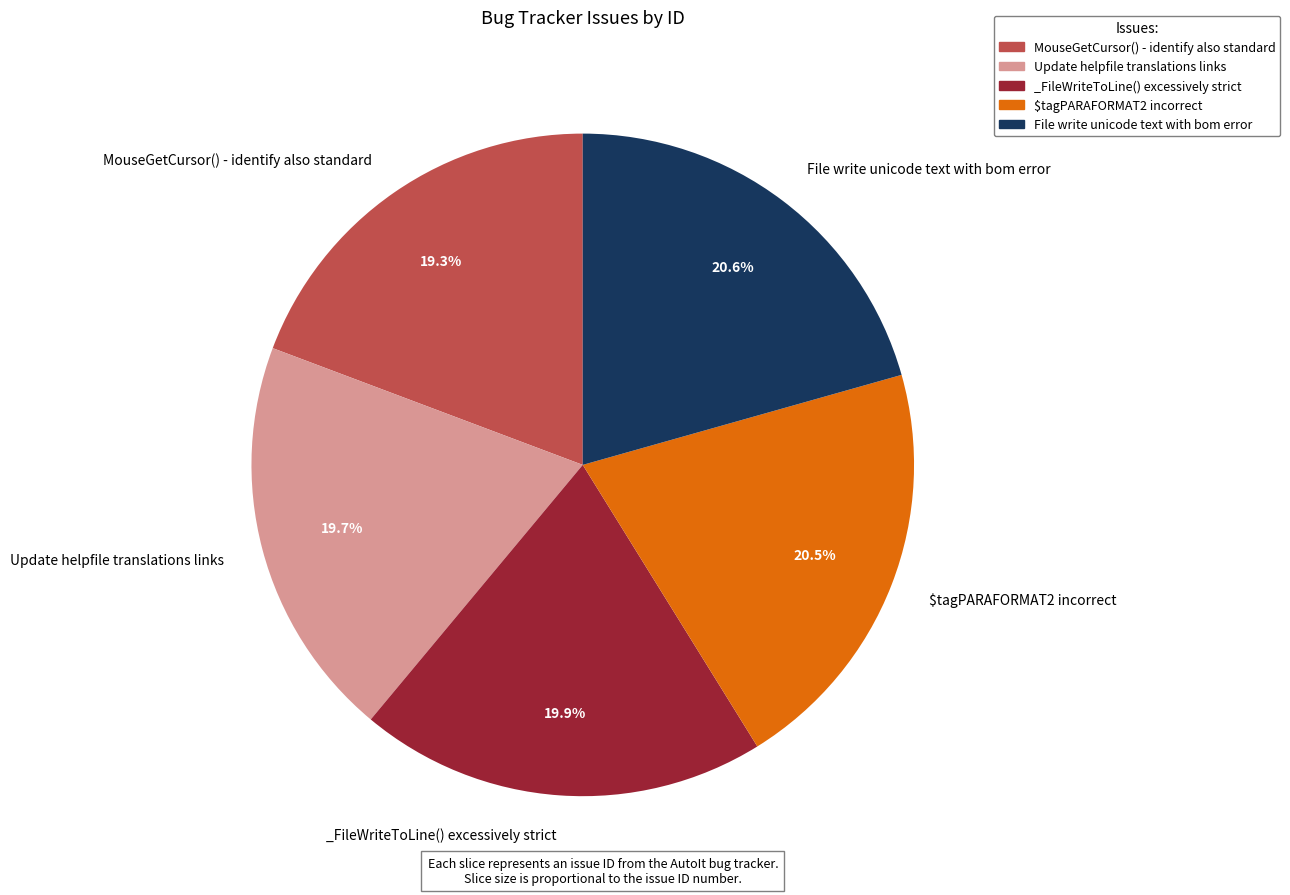

Do _FileWriteToLine() excessively strict and File write unicode text with bom error together represent more than half of the pie?

No